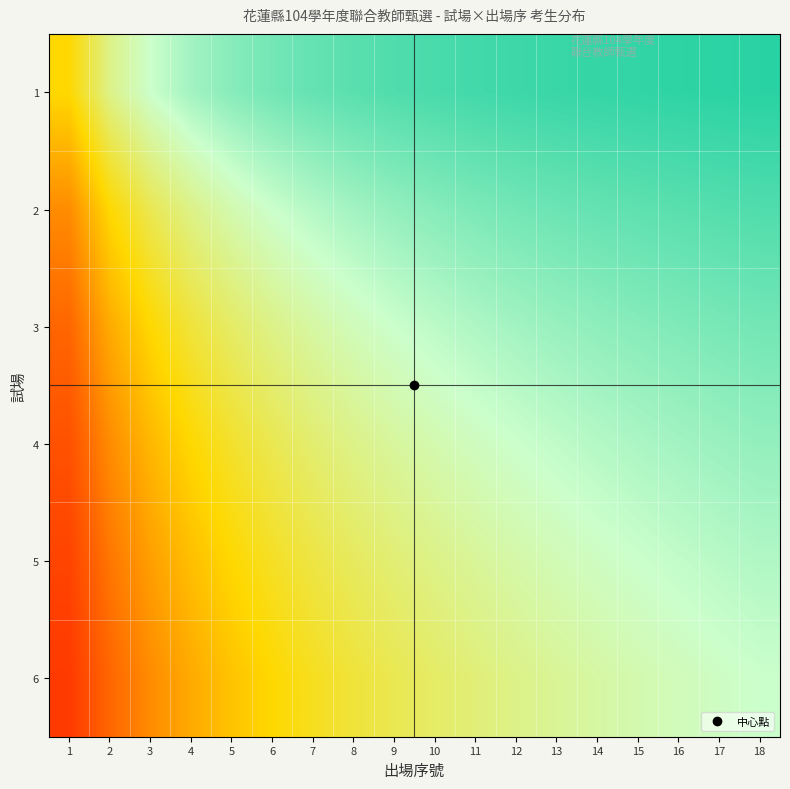

What is the minimum value shown in the chart?

0.1